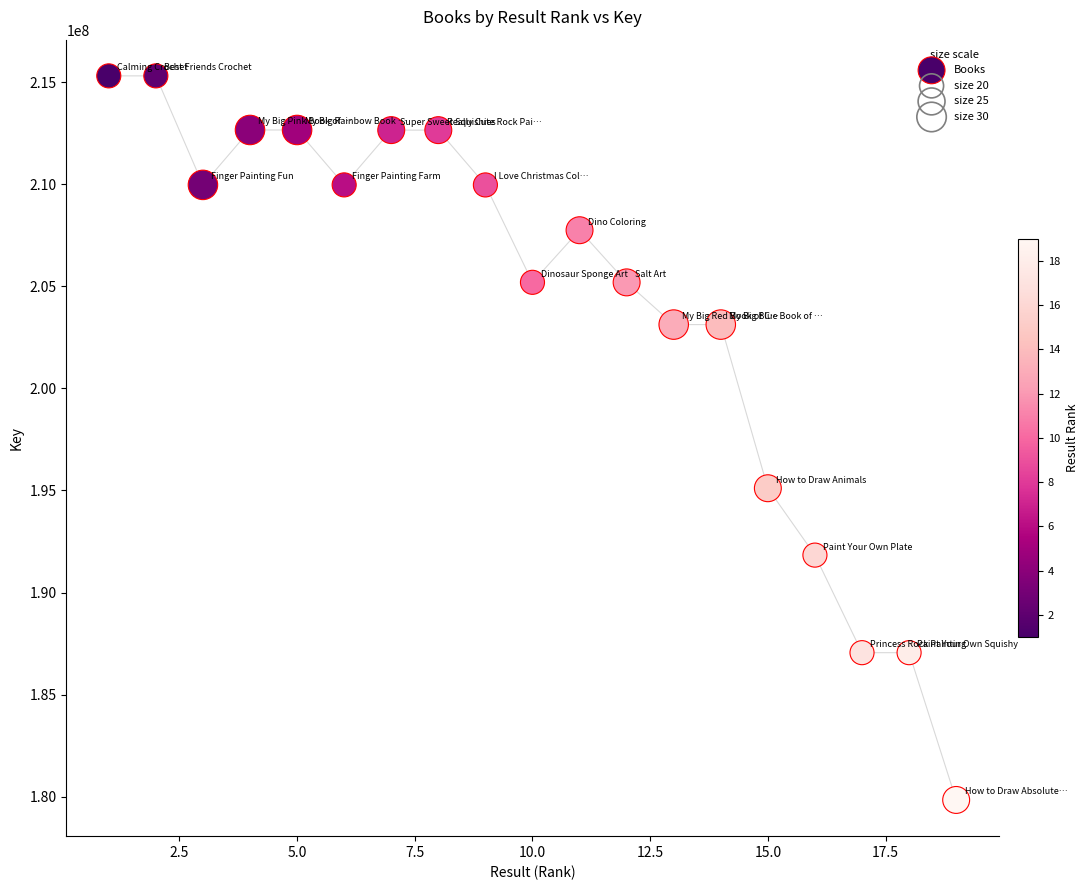

What Y value in the scatter plot is closest to 197571656?

195107156